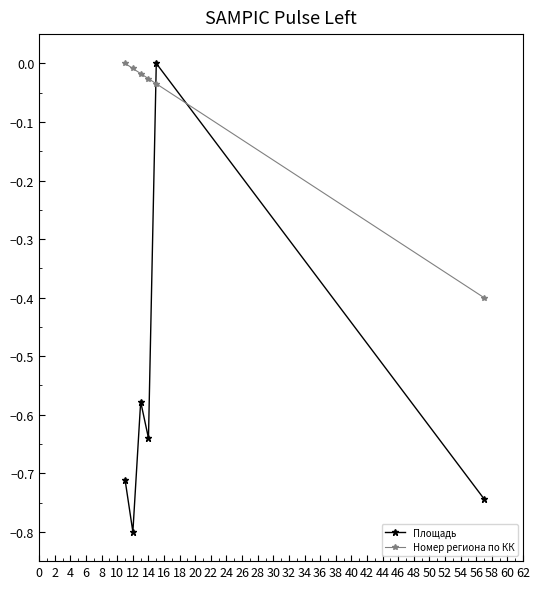

Rank the series by their average value, from highest to lowest.

Номер региона по КК, Площадь